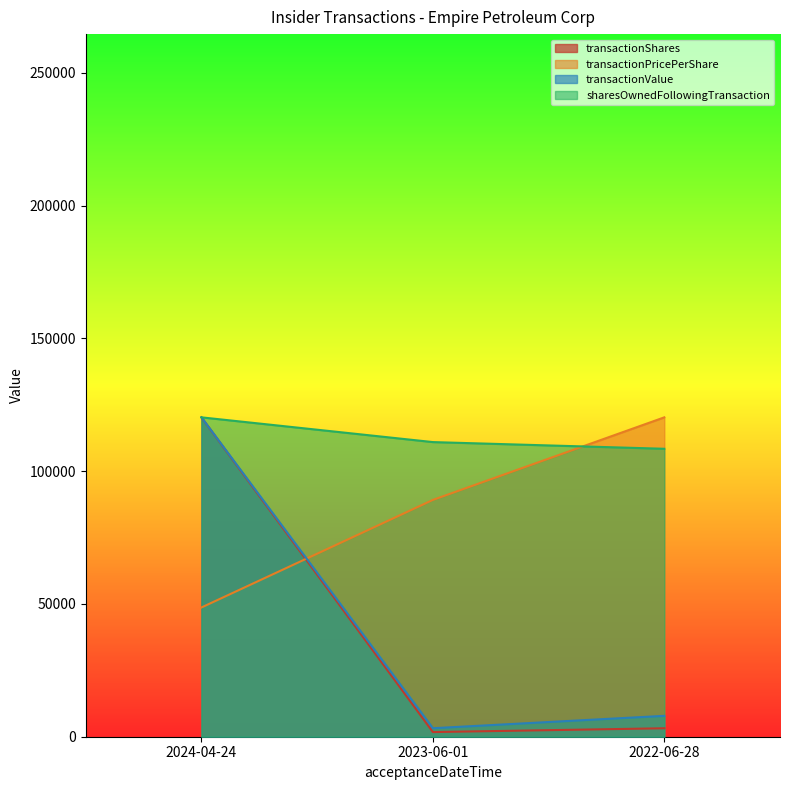

What is the average value of the transactionPricePerShare series?

86030.8